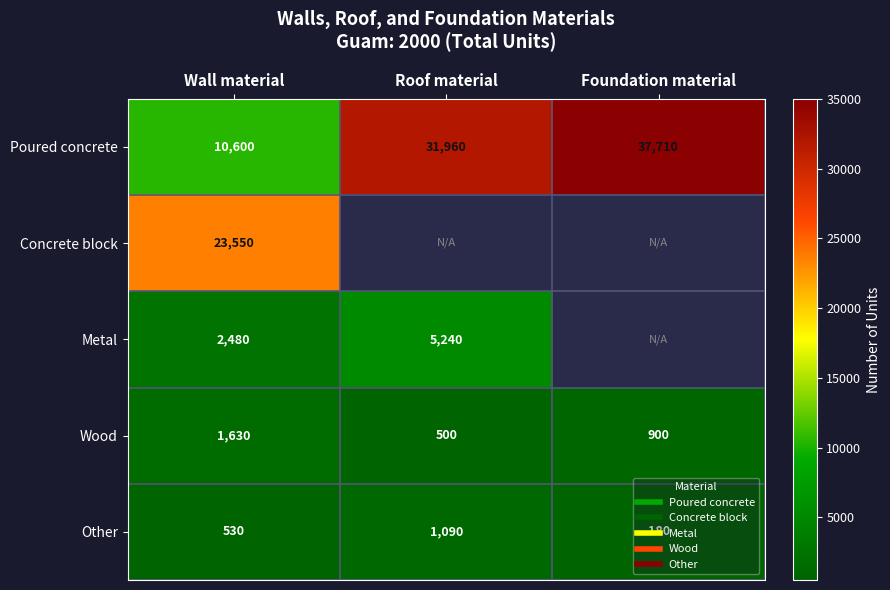

Count the number of categories in the chart.

3